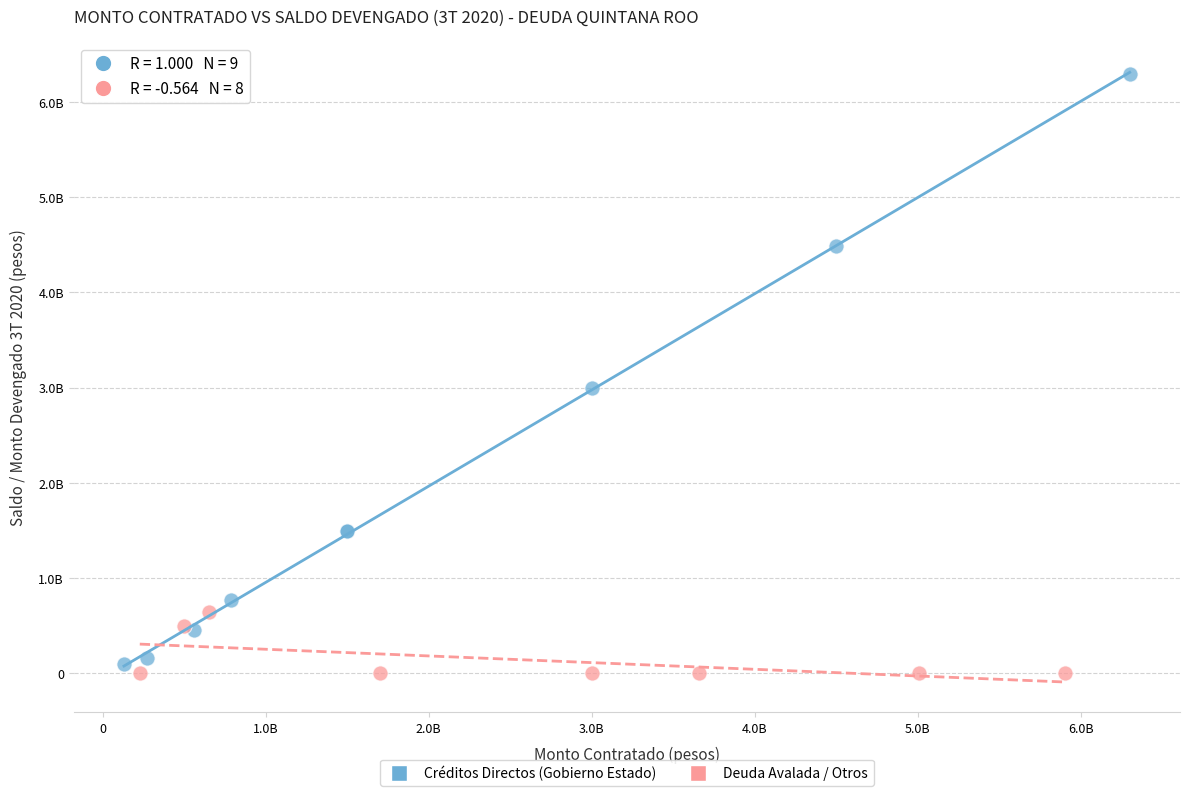

What are all the series names shown in the legend?

Créditos Directos (Gobierno Estado), Deuda Avalada / Otros